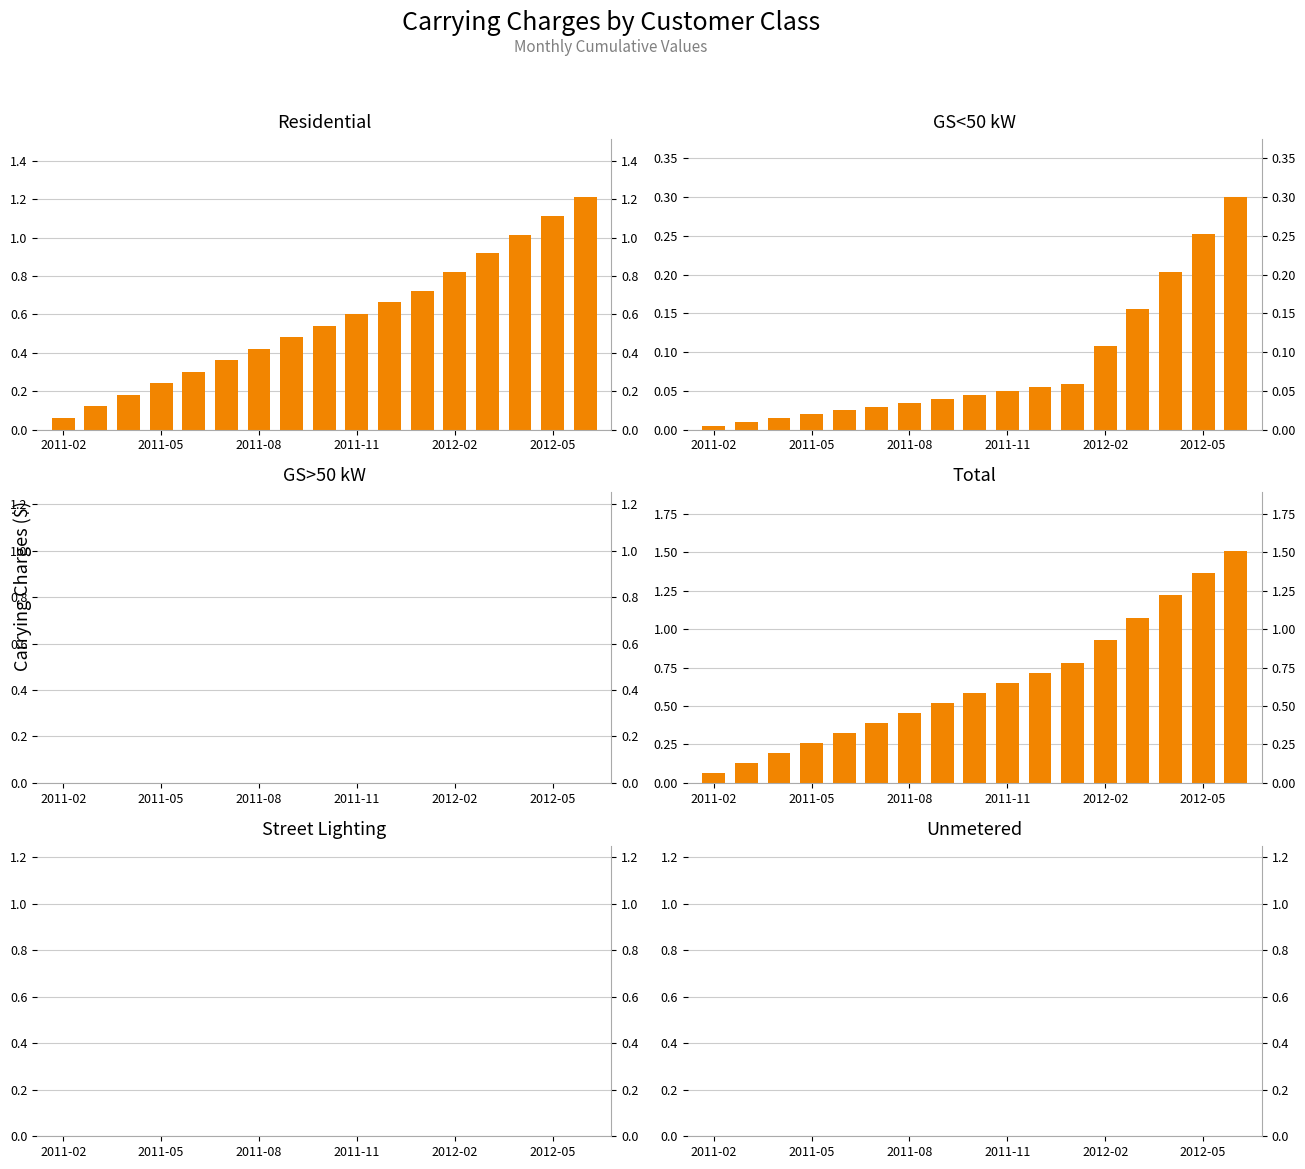

Which series has the largest range (max minus min)?

Total